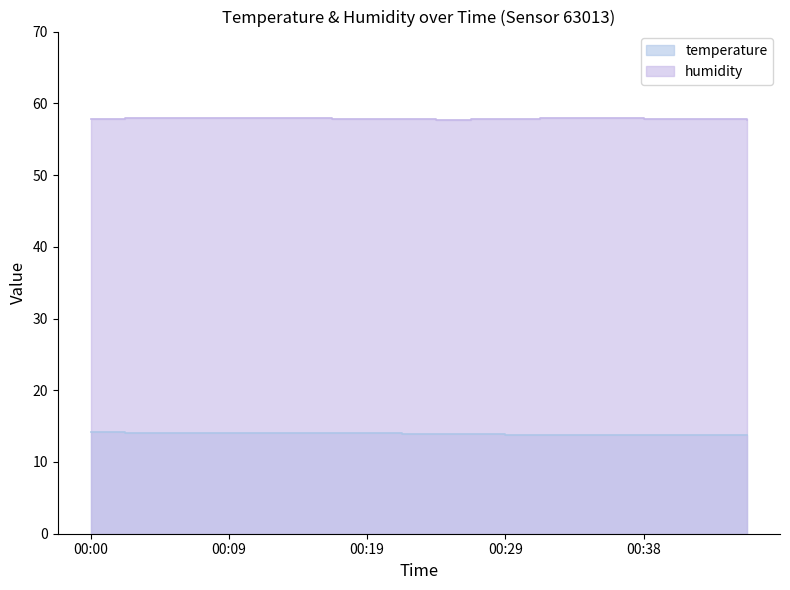

How many data points does each series have?

20